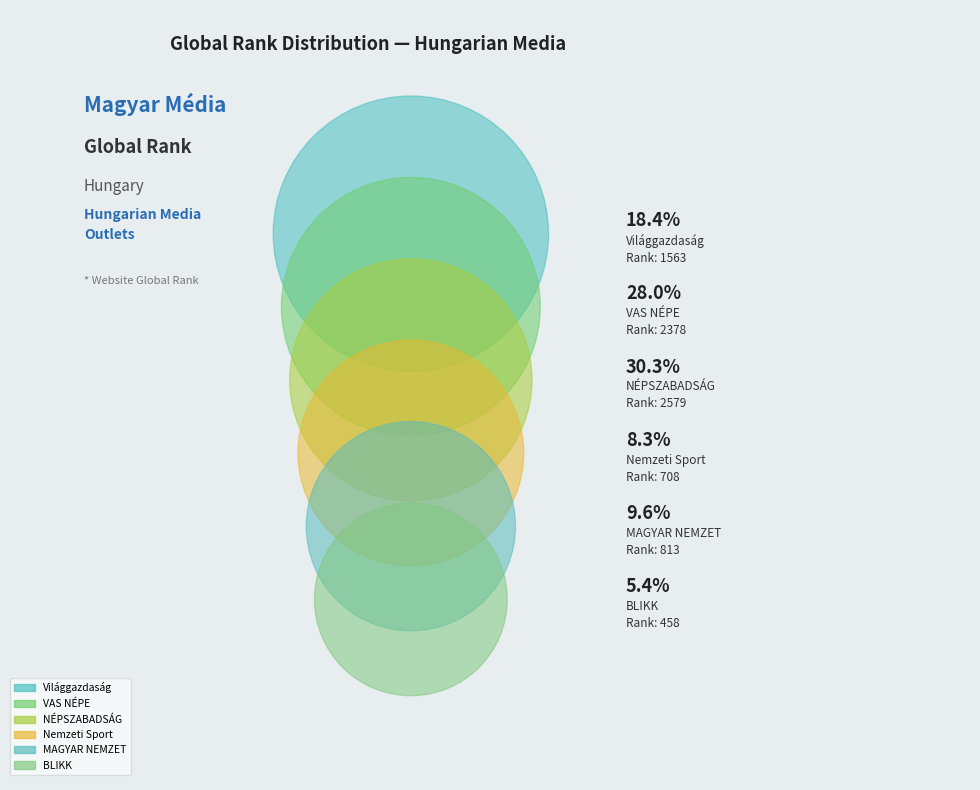

Which has a higher value, NÉPSZABADSÁG or VAS NÉPE?

NÉPSZABADSÁG